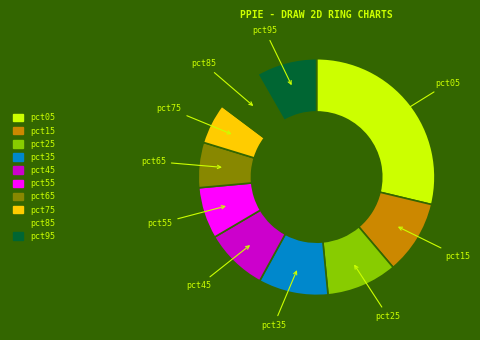

Is it true that pct35 is 10% of the pie?

True